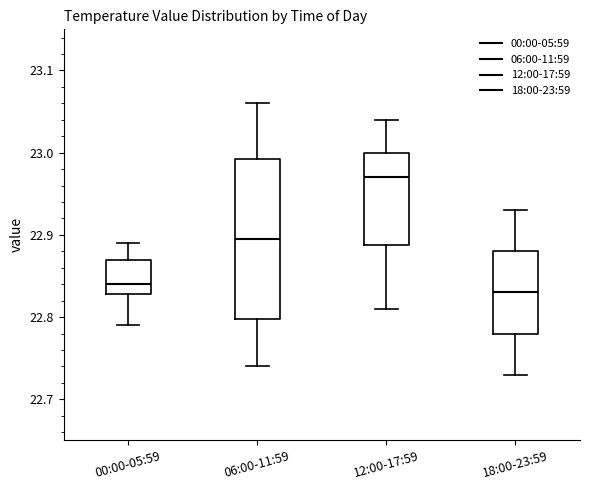

Where is the upper edge of the box for 18:00-23:59 on the y-axis? The values are not printed on the chart, so give them approximately, as read against the axis.

22.88